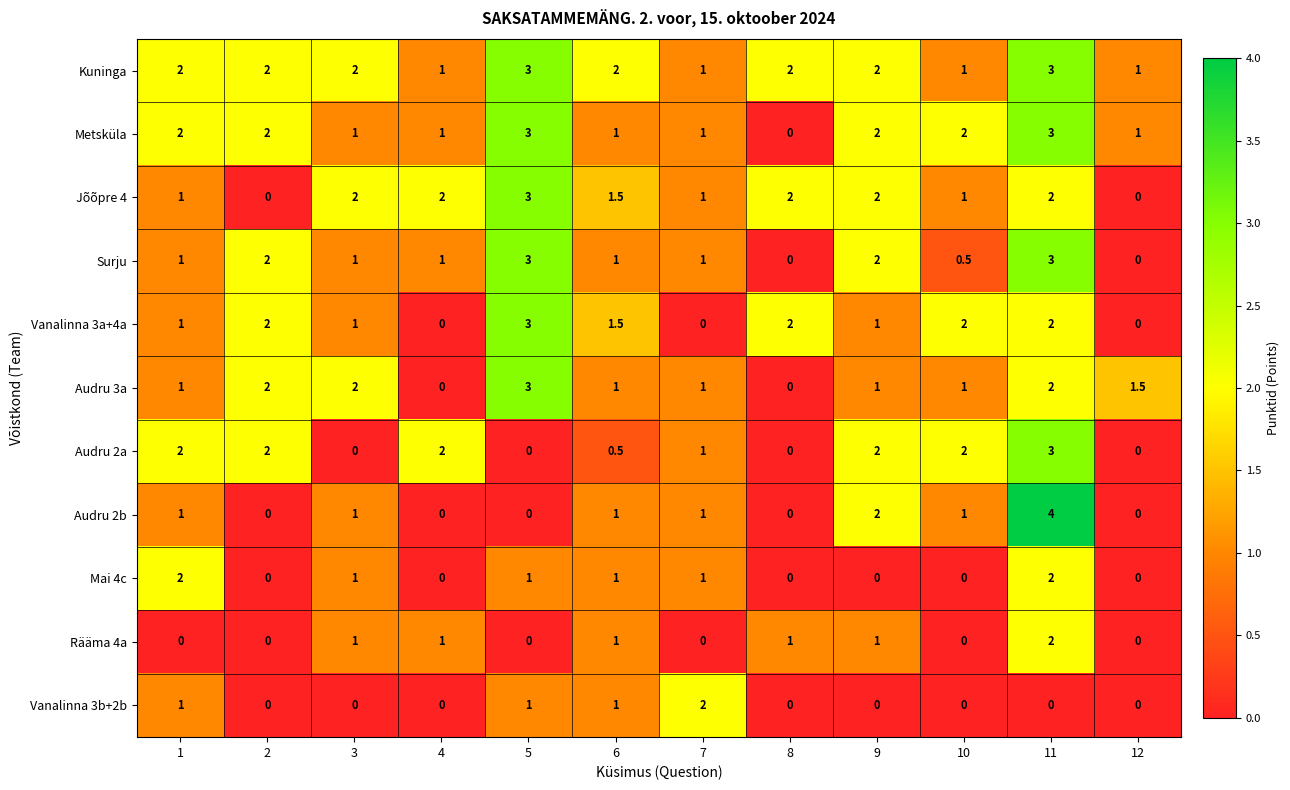

Count the Jõõpre 4 values in the range 1 to 2.

9